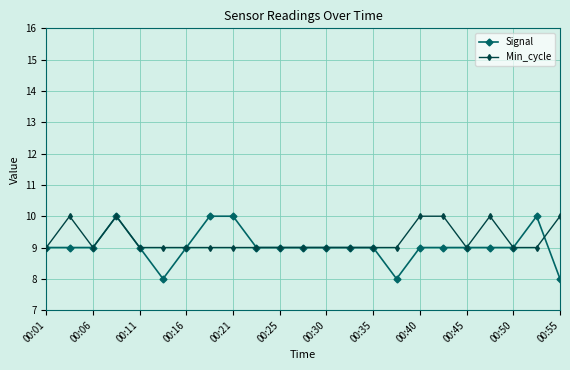

What is the lowest value of the Signal series?

8